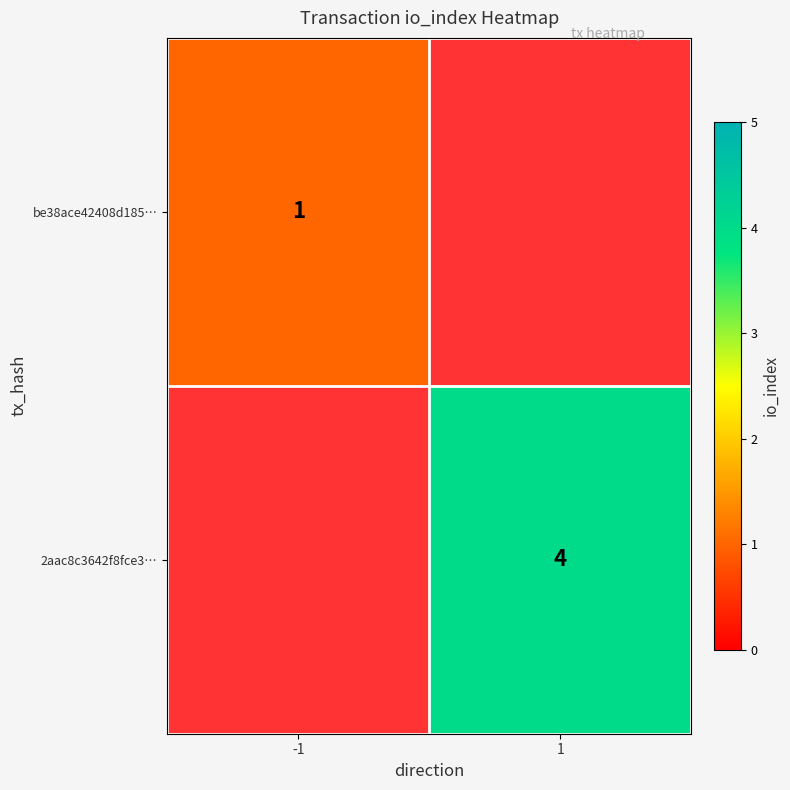

Which label corresponds to the smallest value in the chart?

-1